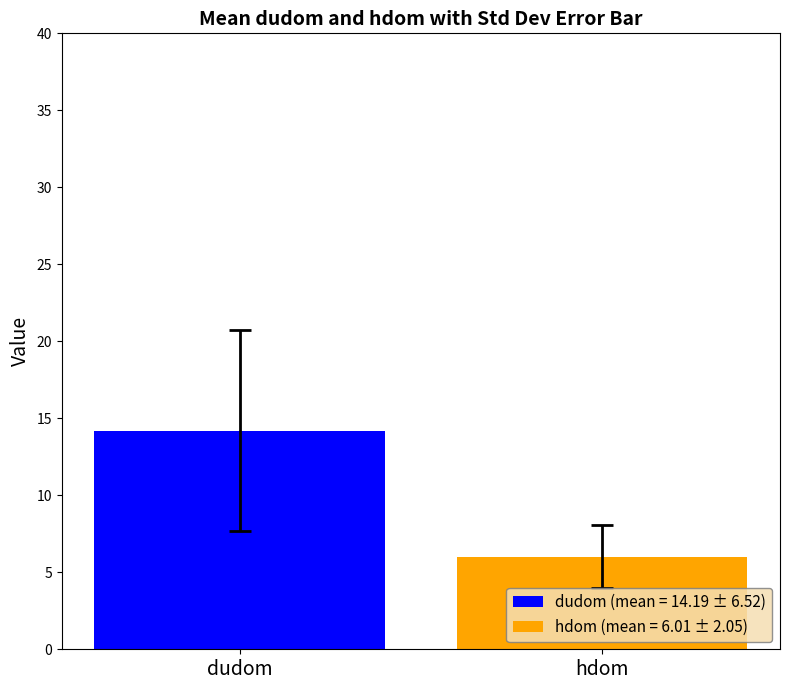

What is the highest value of the hdom (mean = 6.01 ± 2.05) series?

6.0